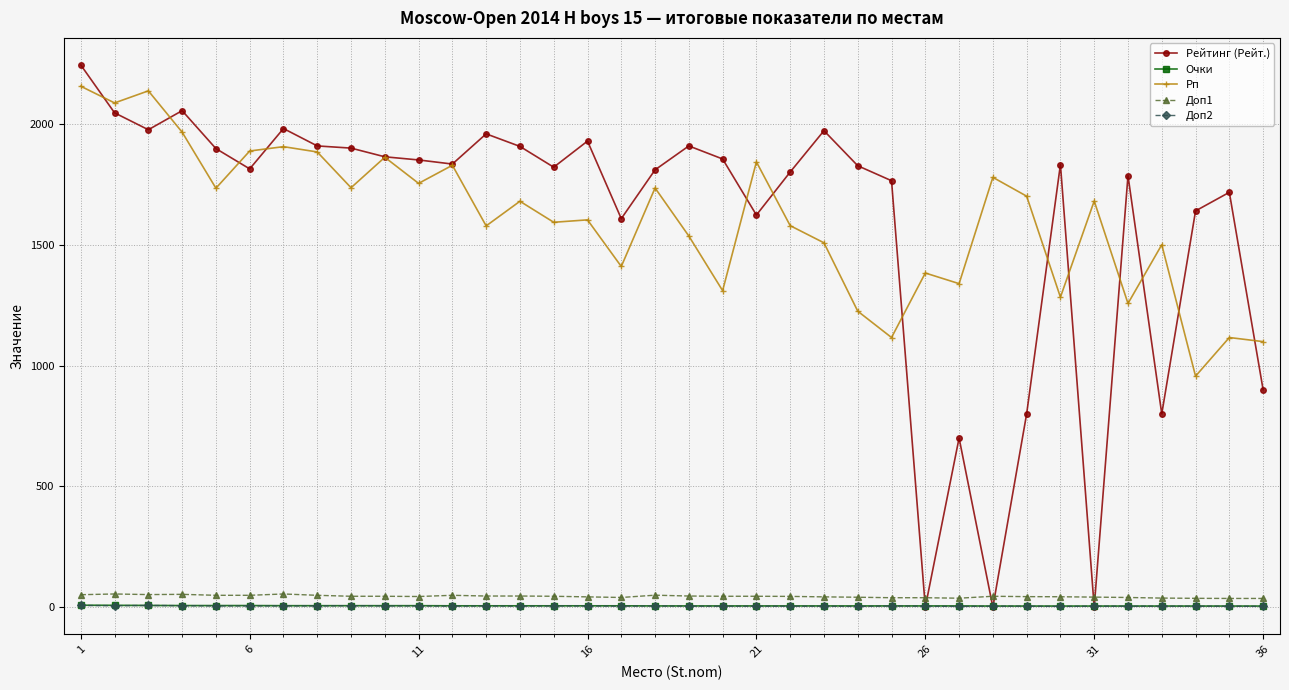

What is the maximum value for Рейтинг (Рейт.)?

2244.0